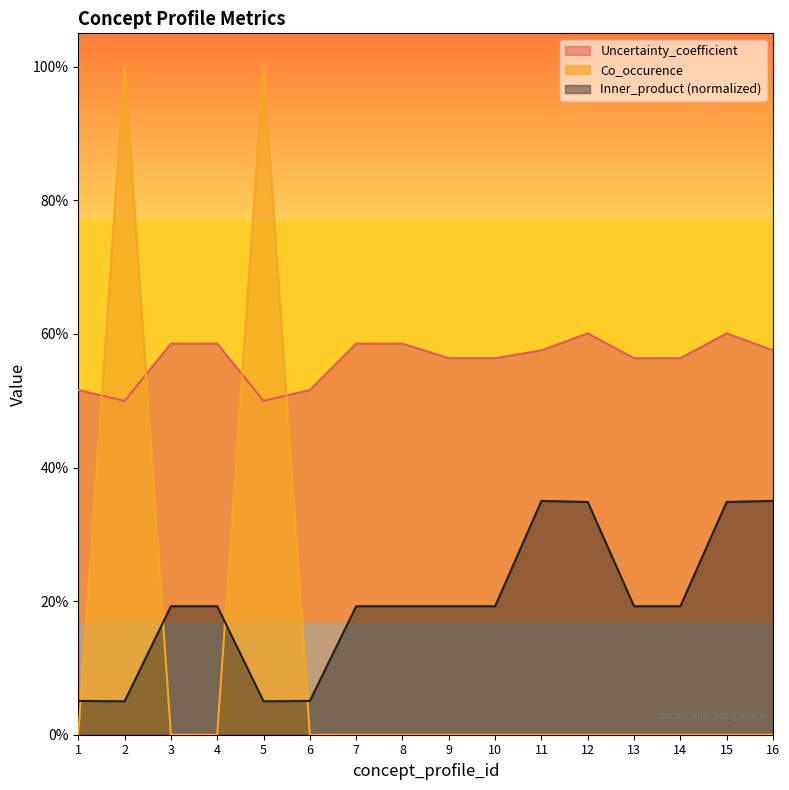

At which category does Uncertainty_coefficient reach its first local peak?

12